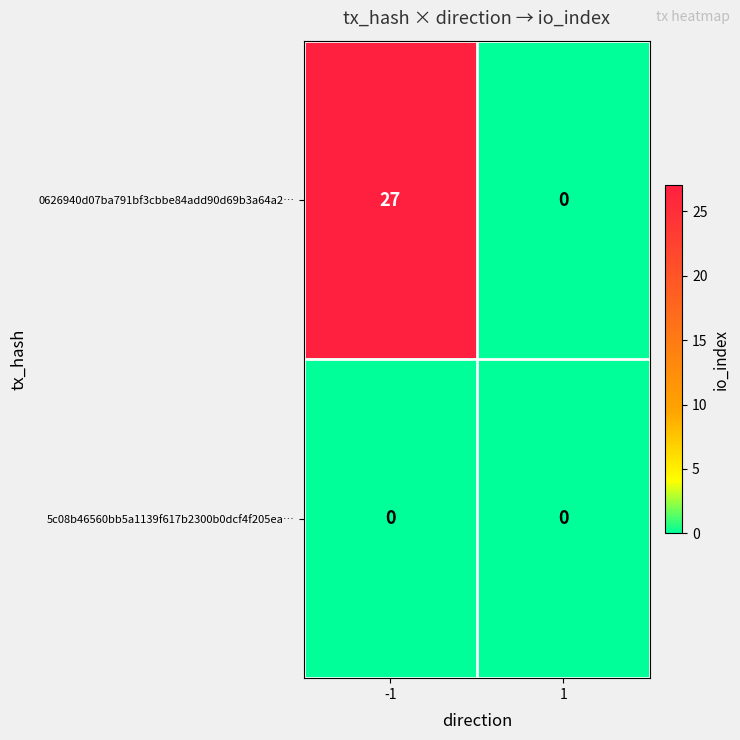

List the series in order of their overall mean, lowest first.

5c08b46560bb5a1139f617b2300b0dcf4f205ea…, 0626940d07ba791bf3cbbe84add90d69b3a64a2…